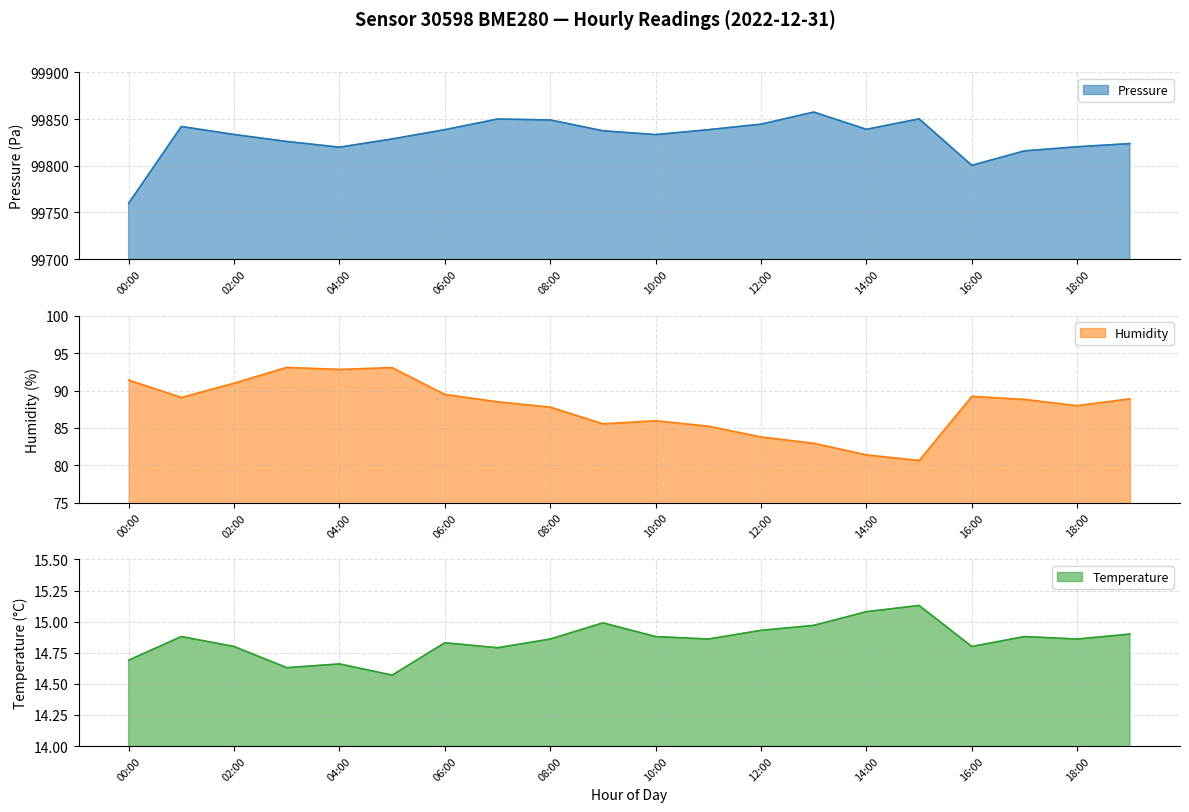

Count the number of data series in this chart.

3